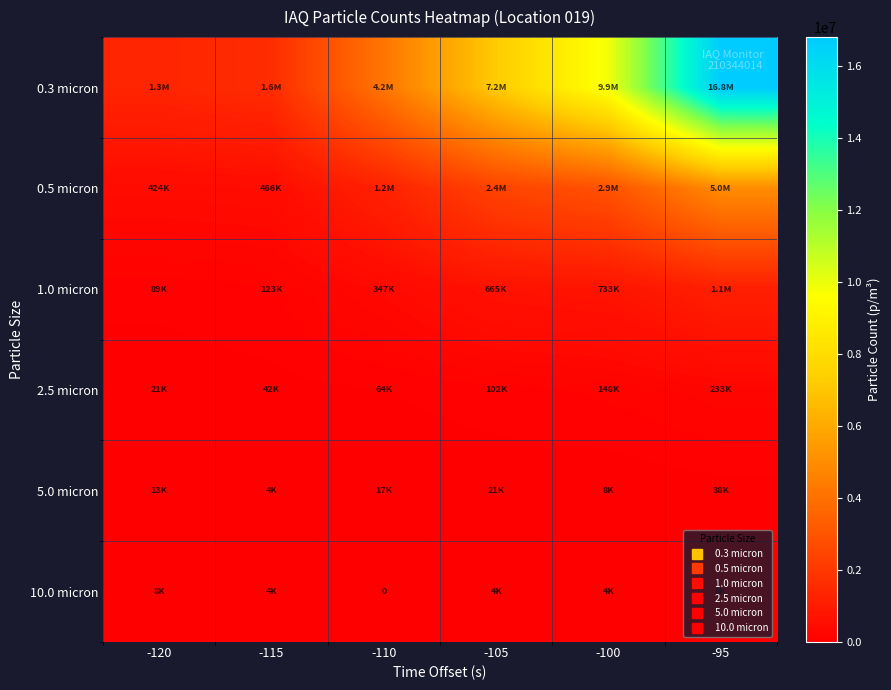

The value of 5.0 micron at -120 is 5001.6. True or false?

False